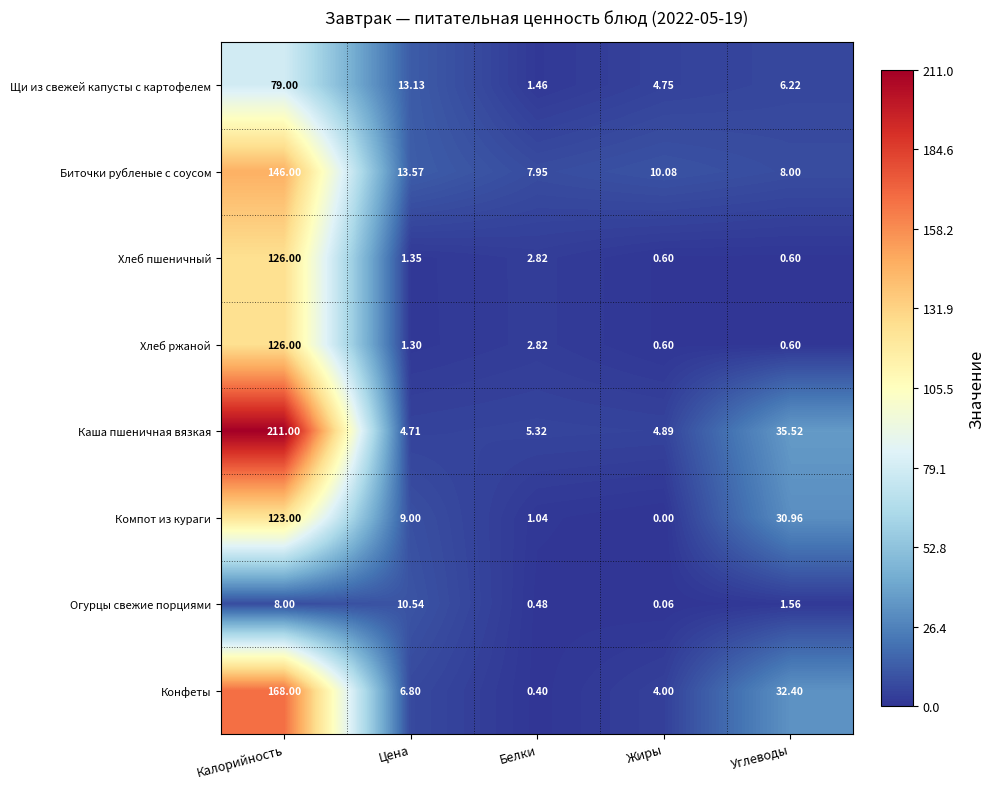

At which category does the chart reach its peak across all series?

Калорийность